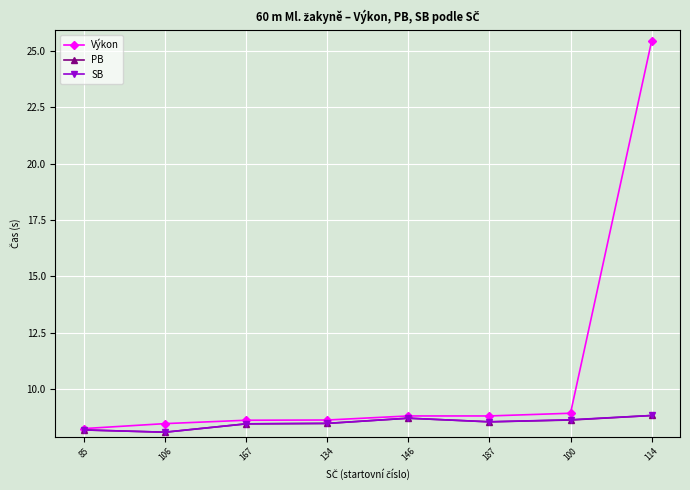

Is the value of Výkon at 146 greater than the value of PB at 187?

Yes